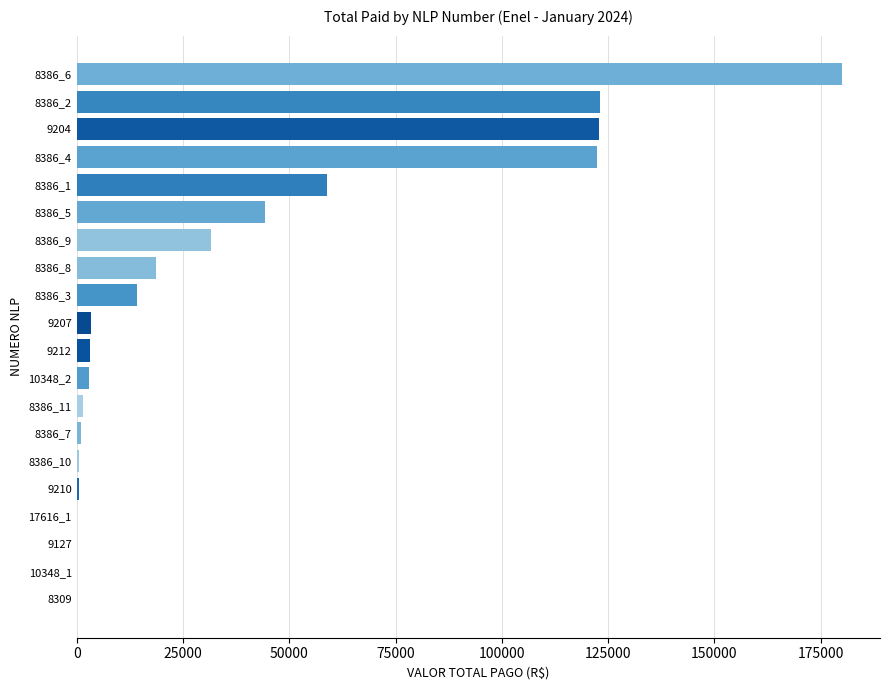

Are the bars horizontal?

Yes